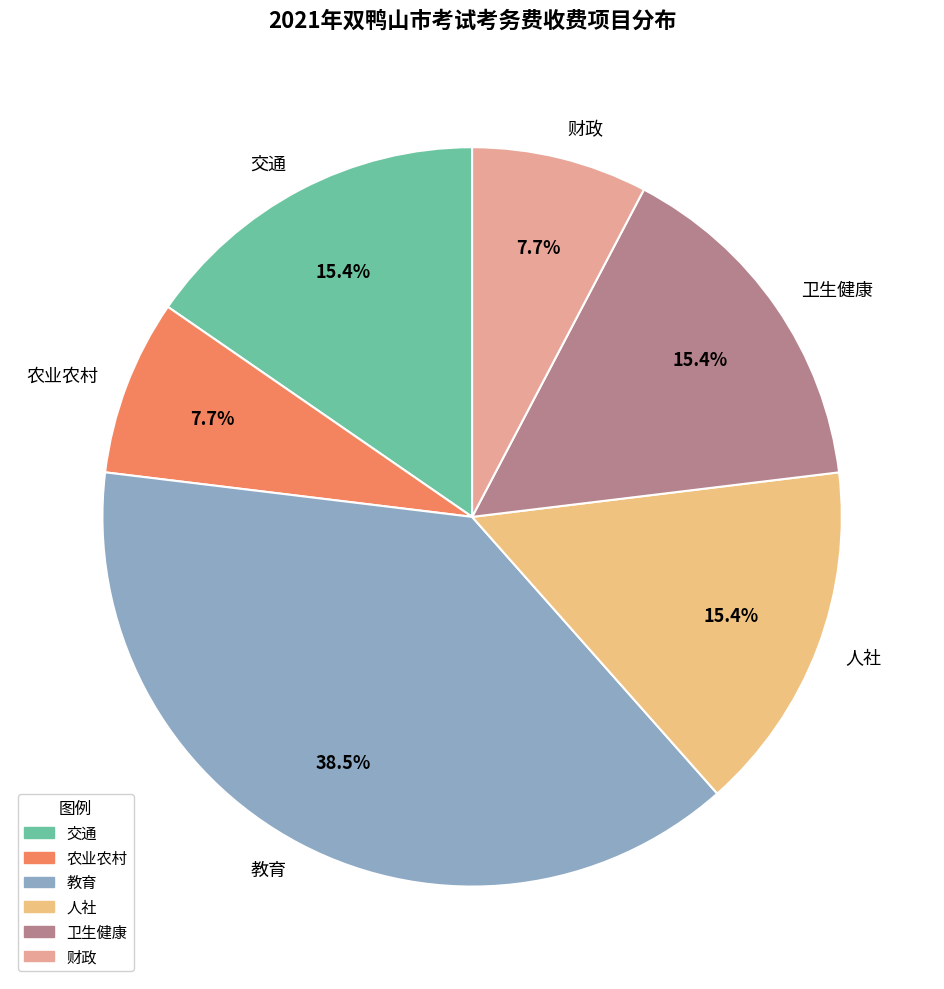

What is the ratio of the value at 人社 to the value at 财政?

2.0